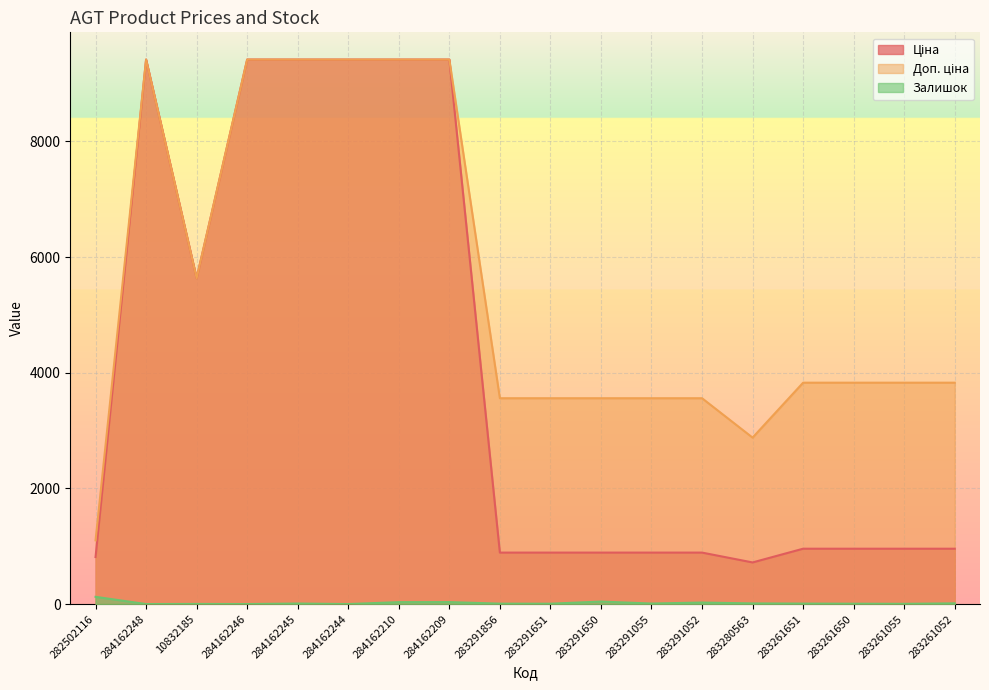

List the labels in order of Залишок value, smallest first.

284162248, 284162246, 284162244, 10832185, 283261055, 283291651, 283261650, 283291856, 283261651, 284162245, 283291055, 283280563, 283261052, 283291052, 284162210, 284162209, 283291650, 282502116